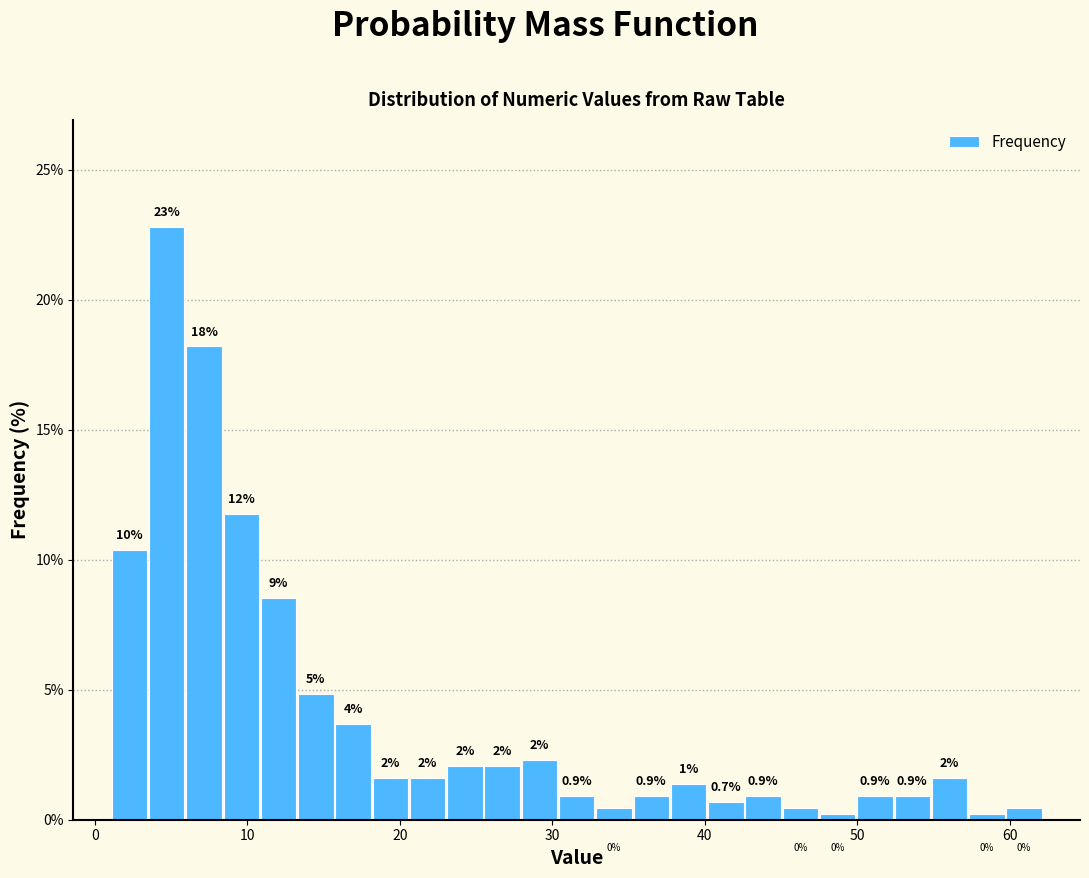

Around what value on the x-axis is the tallest bar? Give the approximate position of its centre, as read against the axis.

5